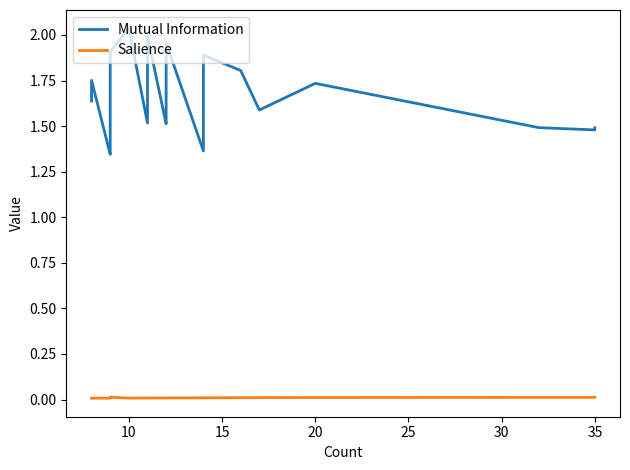

What is the sum of all Salience values?

0.4